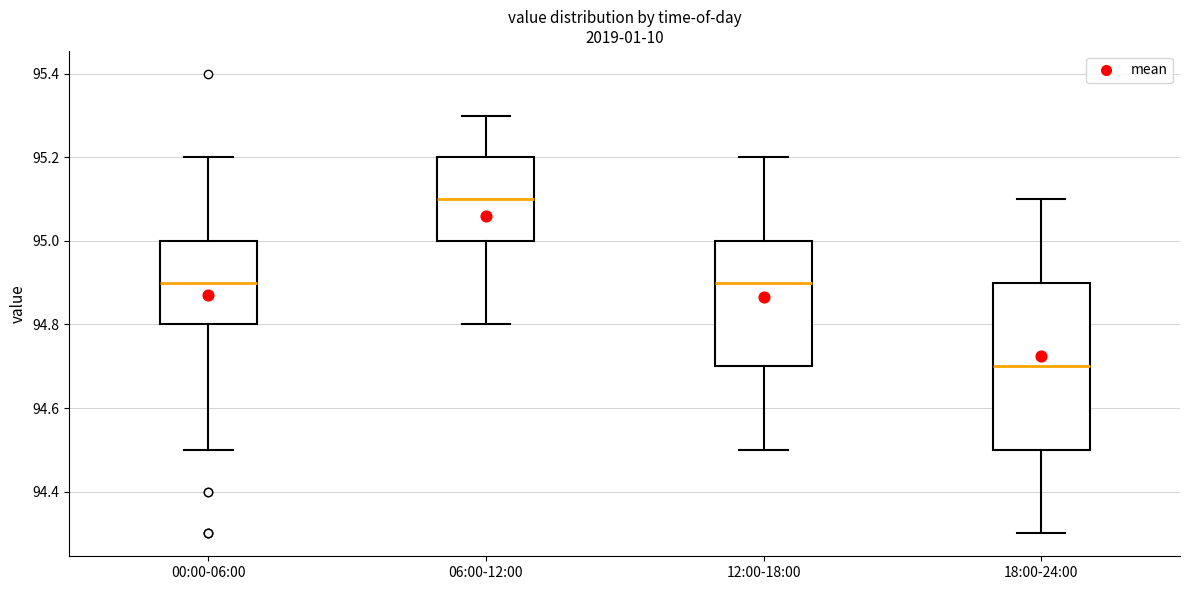

Reading left to right, read every box against the y-axis: the position of its median line, the range the box covers, and the ends of its whiskers. The values are not printed on the chart, so give them approximately, as read against the axis.

00:00-06:00: median 94.9, box 94.8 to 95.0, whiskers 94.5 to 95.2
06:00-12:00: median 95.1, box 95.0 to 95.2, whiskers 94.8 to 95.3
12:00-18:00: median 94.9, box 94.7 to 95.0, whiskers 94.5 to 95.2
18:00-24:00: median 94.7, box 94.5 to 94.9, whiskers 94.3 to 95.1